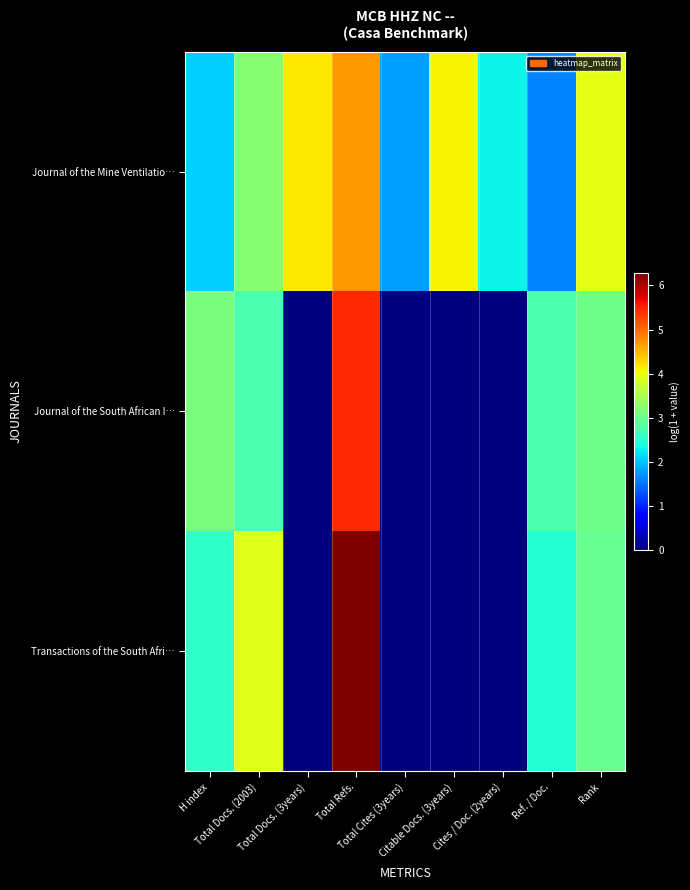

Reading left to right, transcribe all the data shown in this chart.

Journal of the Mine Ventilatio…: H index=2.1	Total Docs. (2003)=3.2	Total Docs. (3years)=4.2	Total Refs.=4.7	Total Cites (3years)=1.8	Citable Docs. (3years)=4.1	Cites / Doc. (2years)=2.3	Ref. / Doc.=1.6	Rank=3.9
Journal of the South African I…: H index=3.1	Total Docs. (2003)=2.8	Total Docs. (3years)=0.0	Total Refs.=5.4	Total Cites (3years)=0.0	Citable Docs. (3years)=0.0	Cites / Doc. (2years)=0.0	Ref. / Doc.=2.8	Rank=3.0
Transactions of the South Afri…: H index=2.6	Total Docs. (2003)=3.9	Total Docs. (3years)=0.0	Total Refs.=6.3	Total Cites (3years)=0.0	Citable Docs. (3years)=0.0	Cites / Doc. (2years)=0.0	Ref. / Doc.=2.5	Rank=3.0